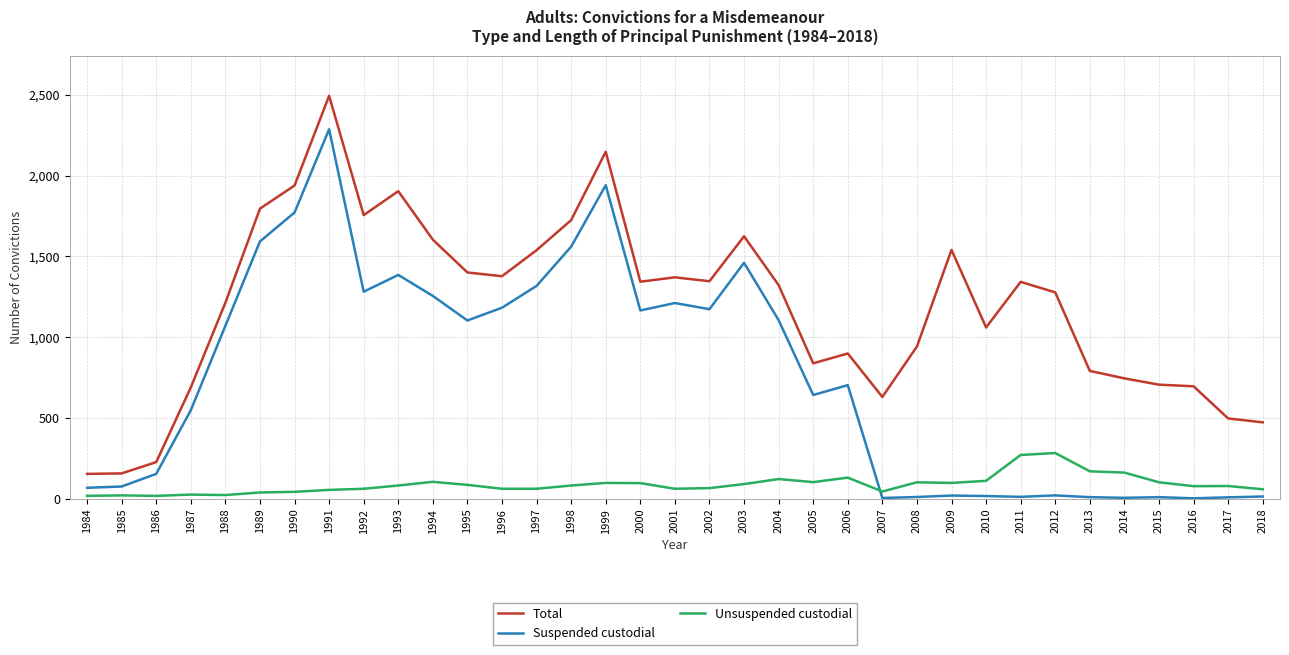

How many intersections are there between Suspended custodial and Unsuspended custodial?

1